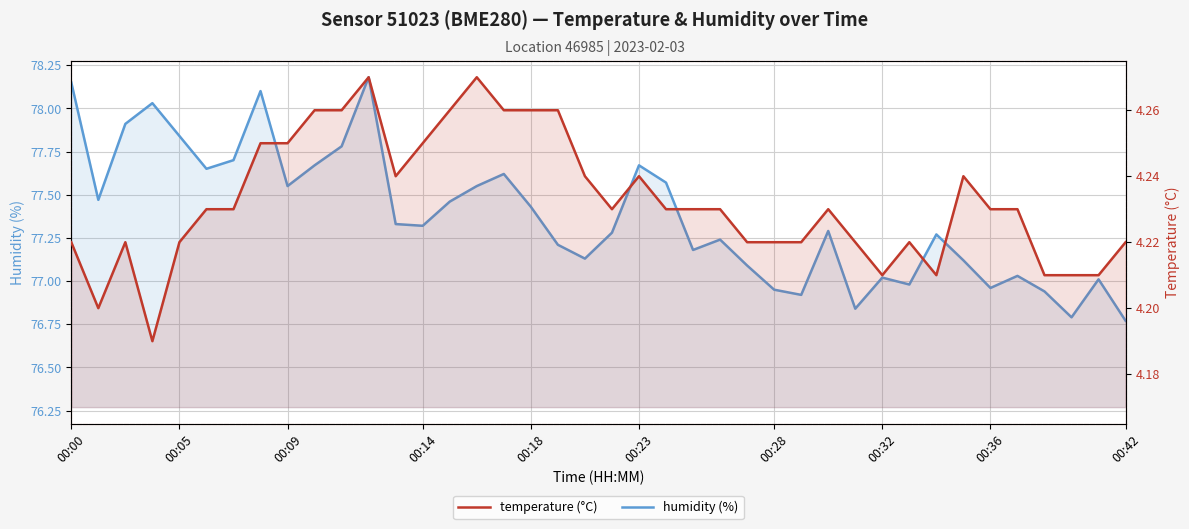

True or false: temperature has a value of 7.2 at 00:28.

False